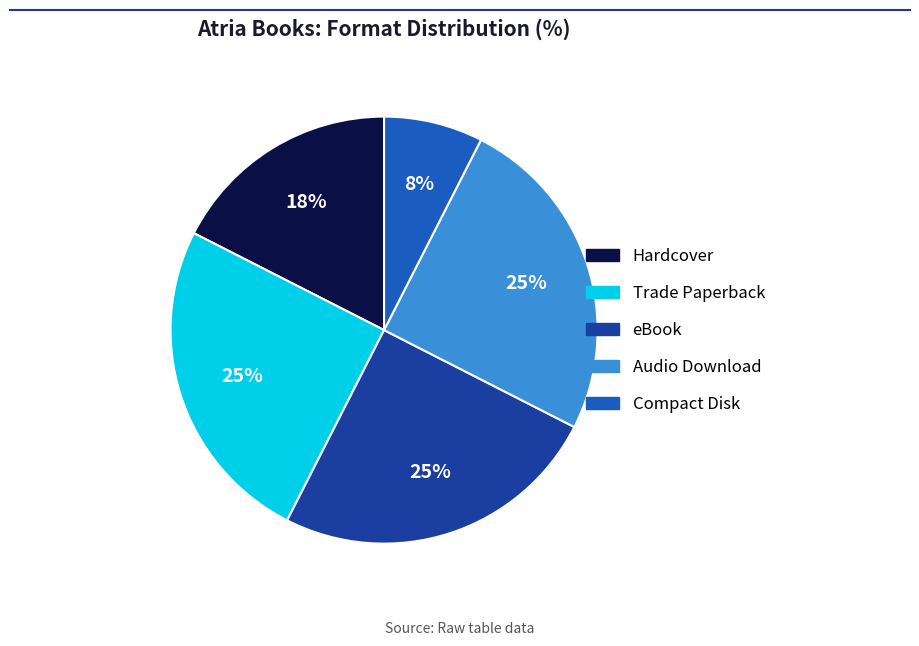

To the nearest percent, what is the average slice percentage?

20%